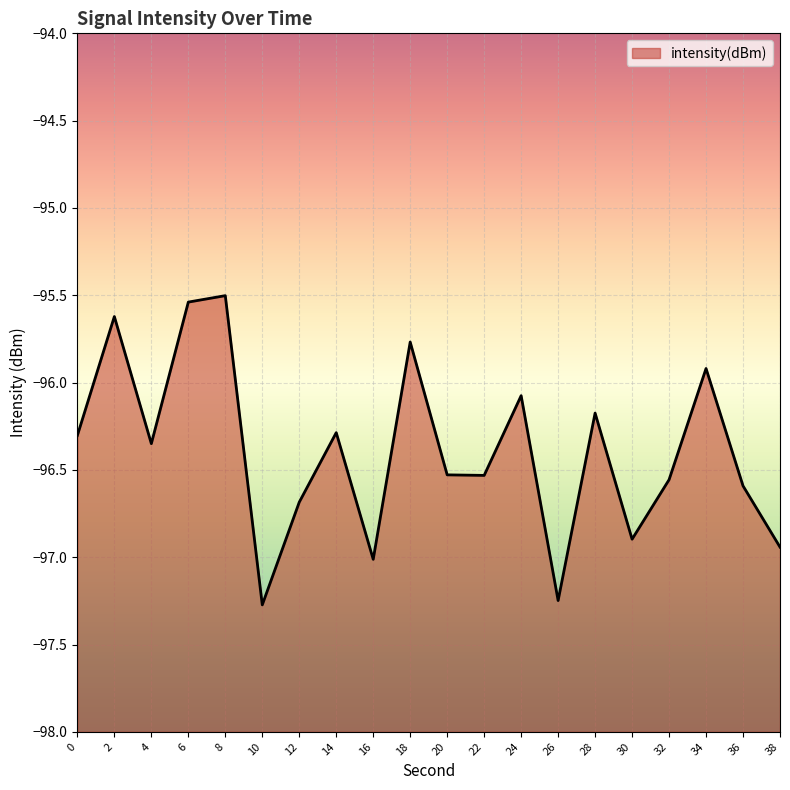

What is the maximum value shown in the chart?

-95.5